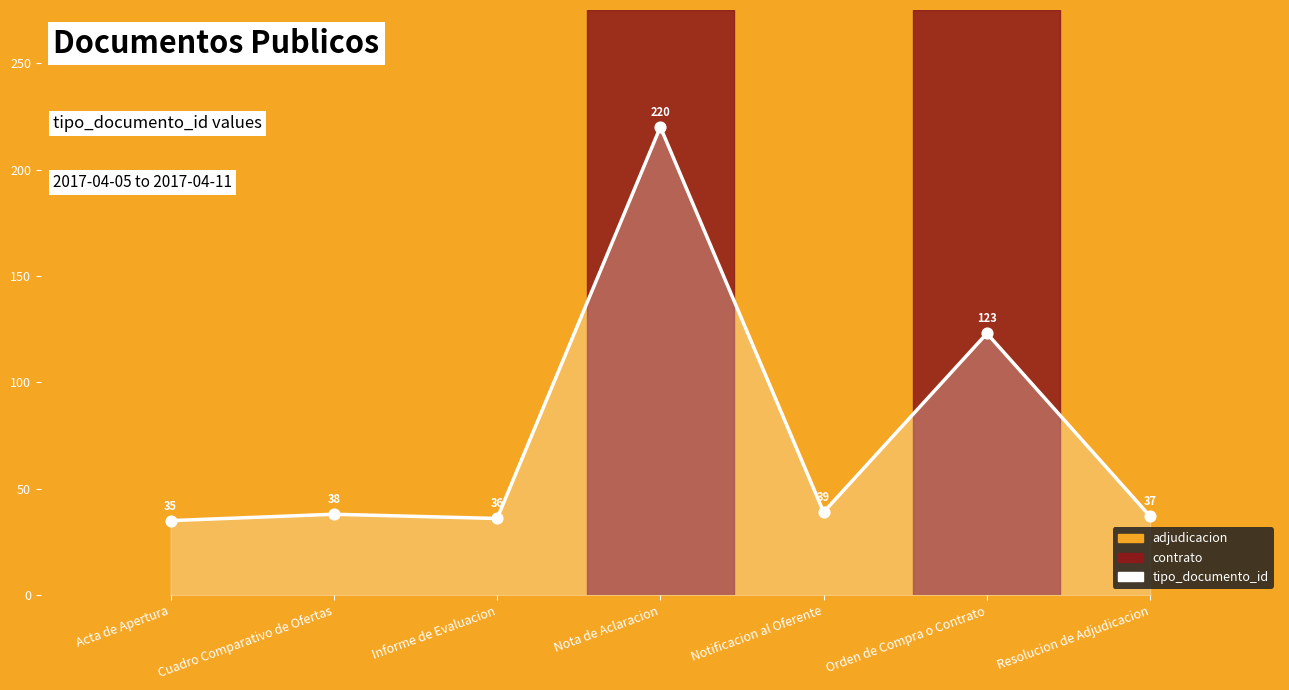

Approximately how many times larger is the value at Nota de Aclaracion compared to Orden de Compra o Contrato?

1.8